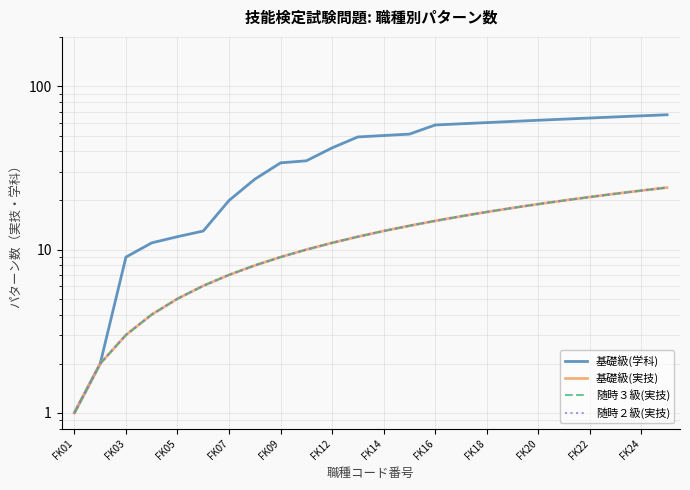

At FK01, list the series in order from smallest to largest.

基礎級(学科), 基礎級(実技), 随時３級(実技), 随時２級(実技)